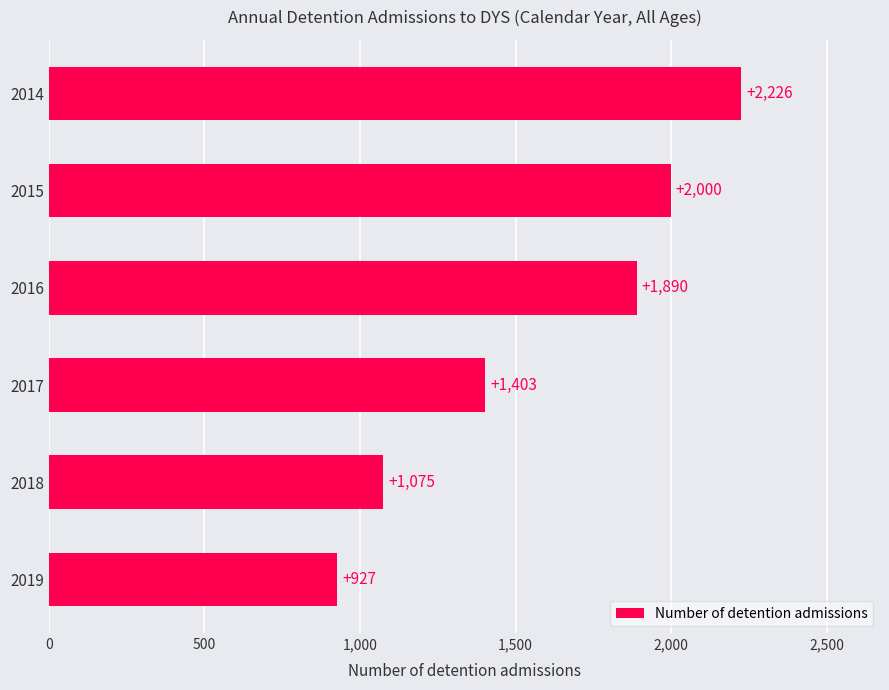

List the labels in order of value, largest first.

2014, 2015, 2016, 2017, 2018, 2019